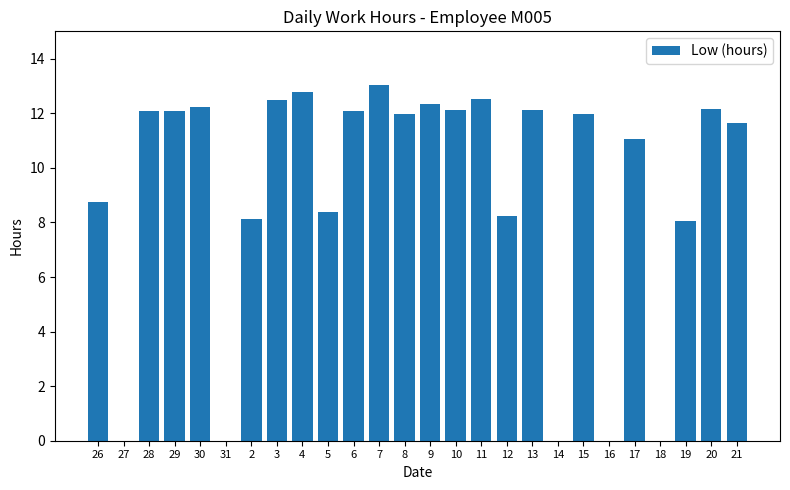

Where does the data first go above 11?

28